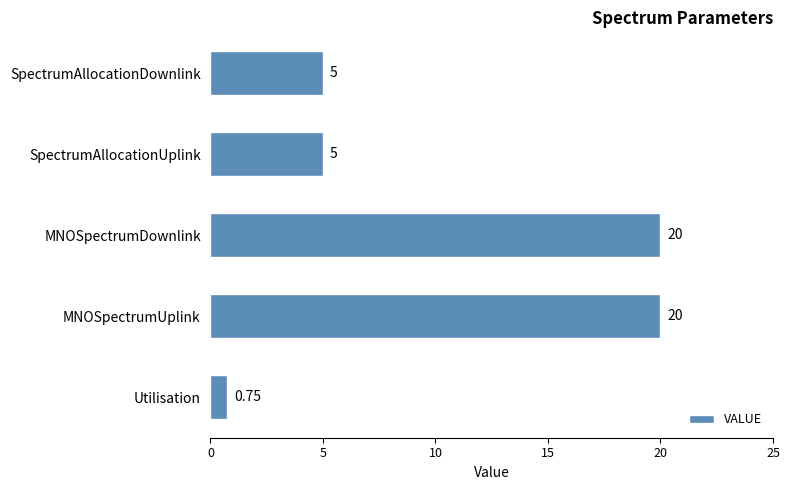

What is the average value?

10.2